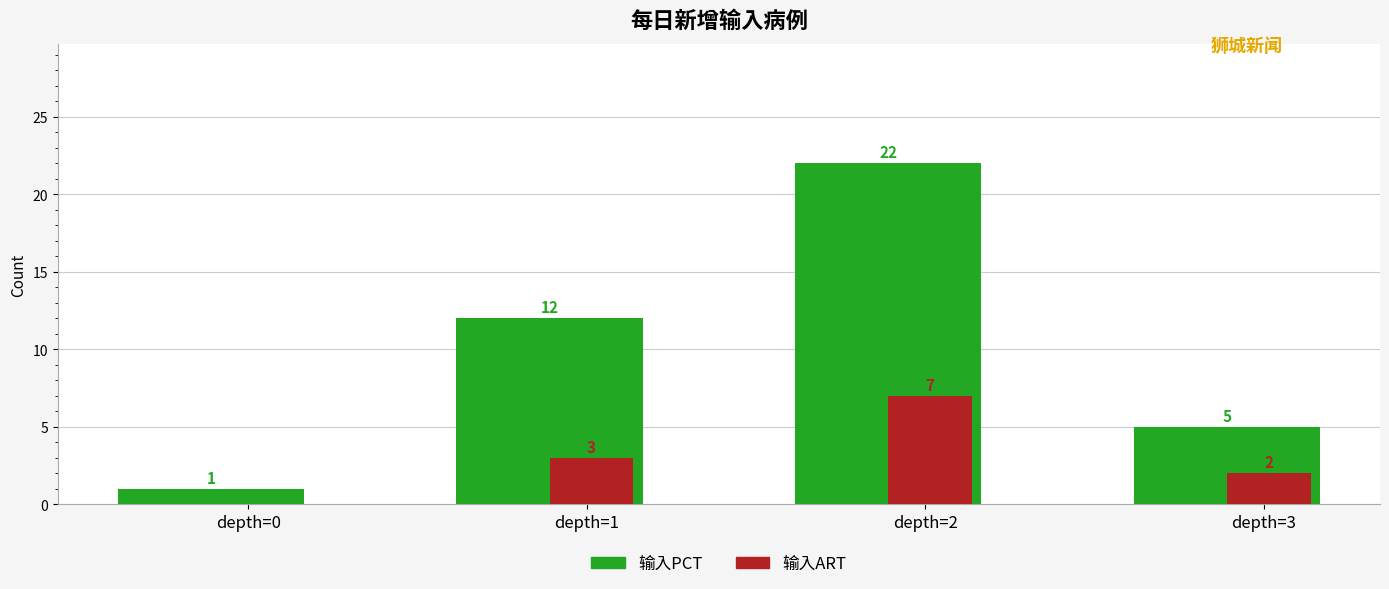

Is the value of 输入PCT at depth=1 greater than the value of 输入ART at depth=0?

Yes